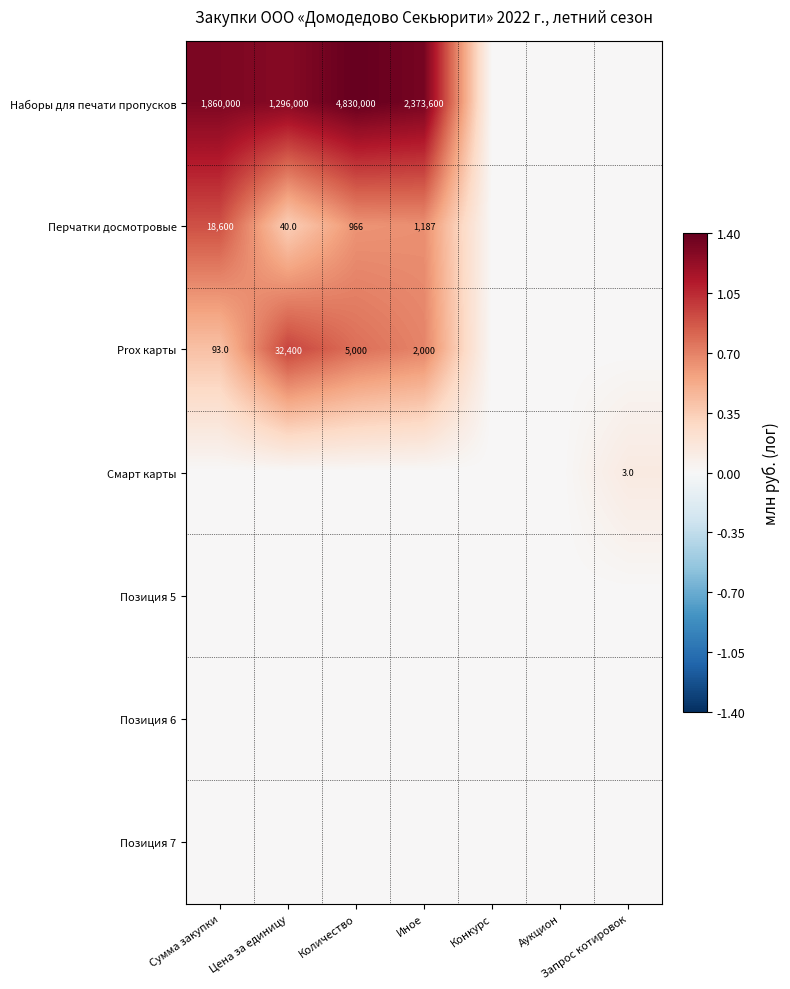

How many data points does each series have?

7